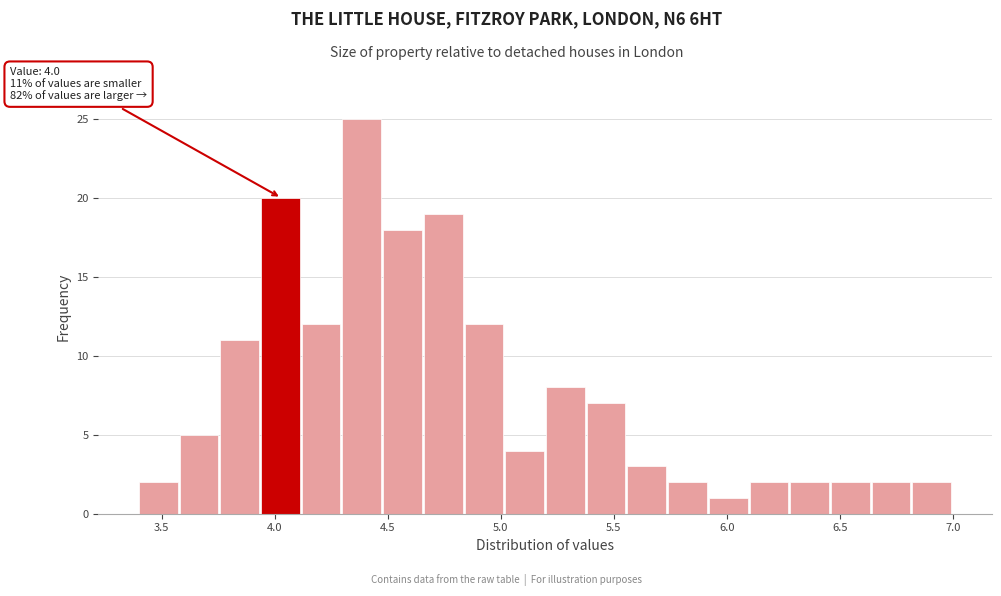

Read against the x-axis, roughly where is the centre of the tallest bar?

4.40